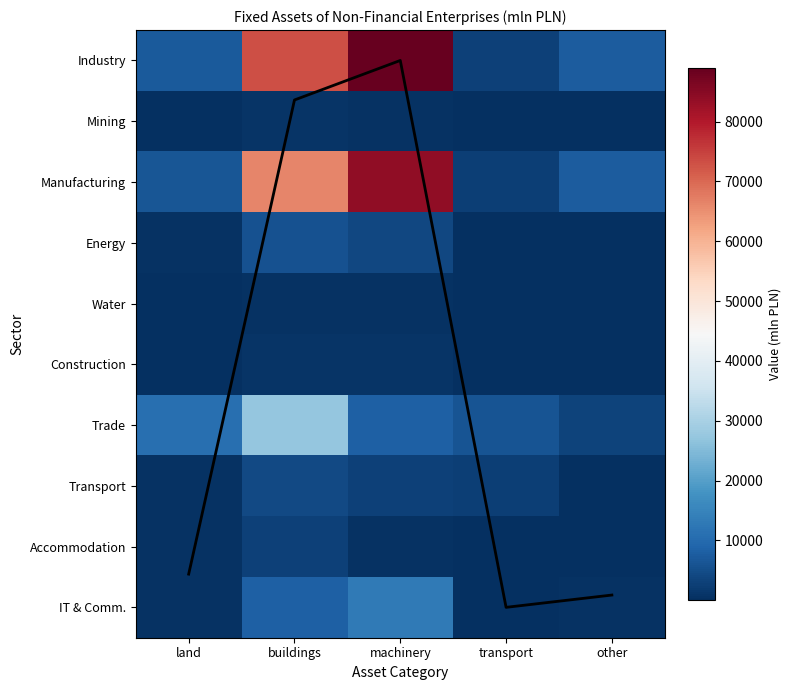

Which series has the widest spread of values?

Industry